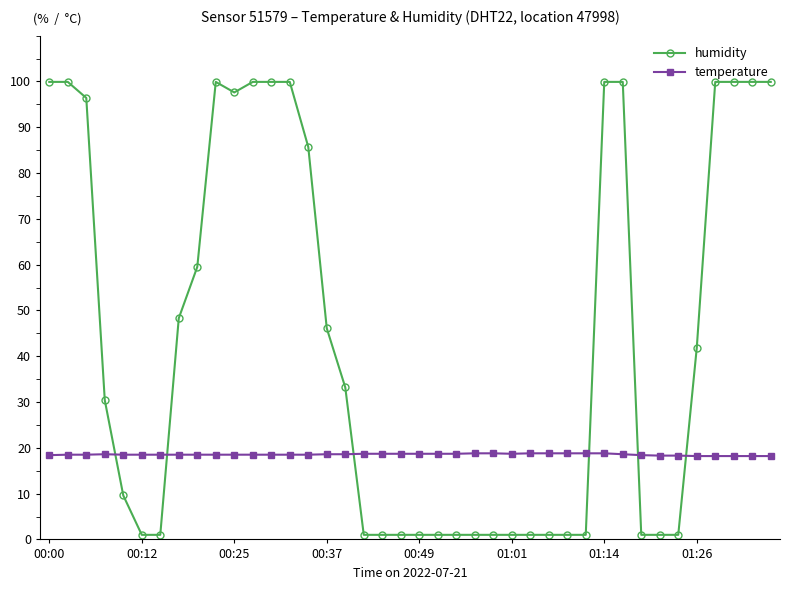

What is the sum of all humidity values?

1765.4